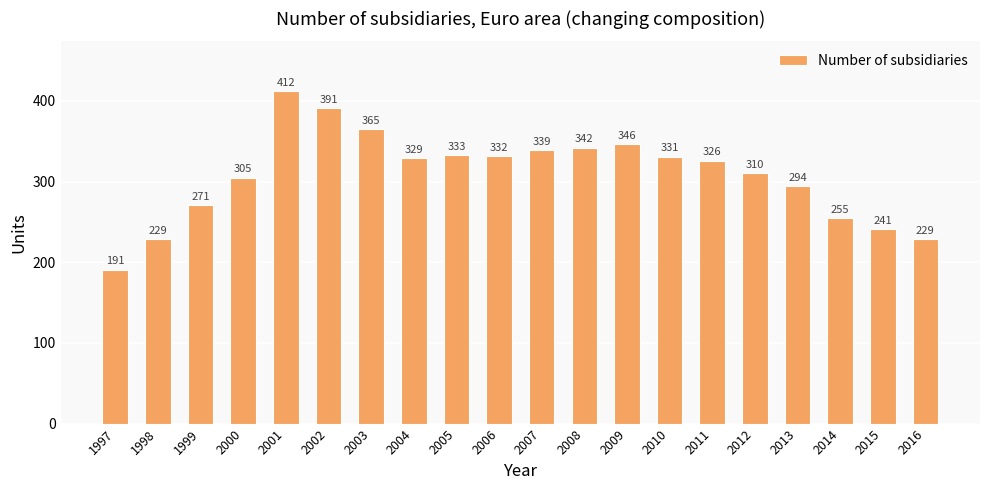

What is the value of the 6th bar from the left?

391